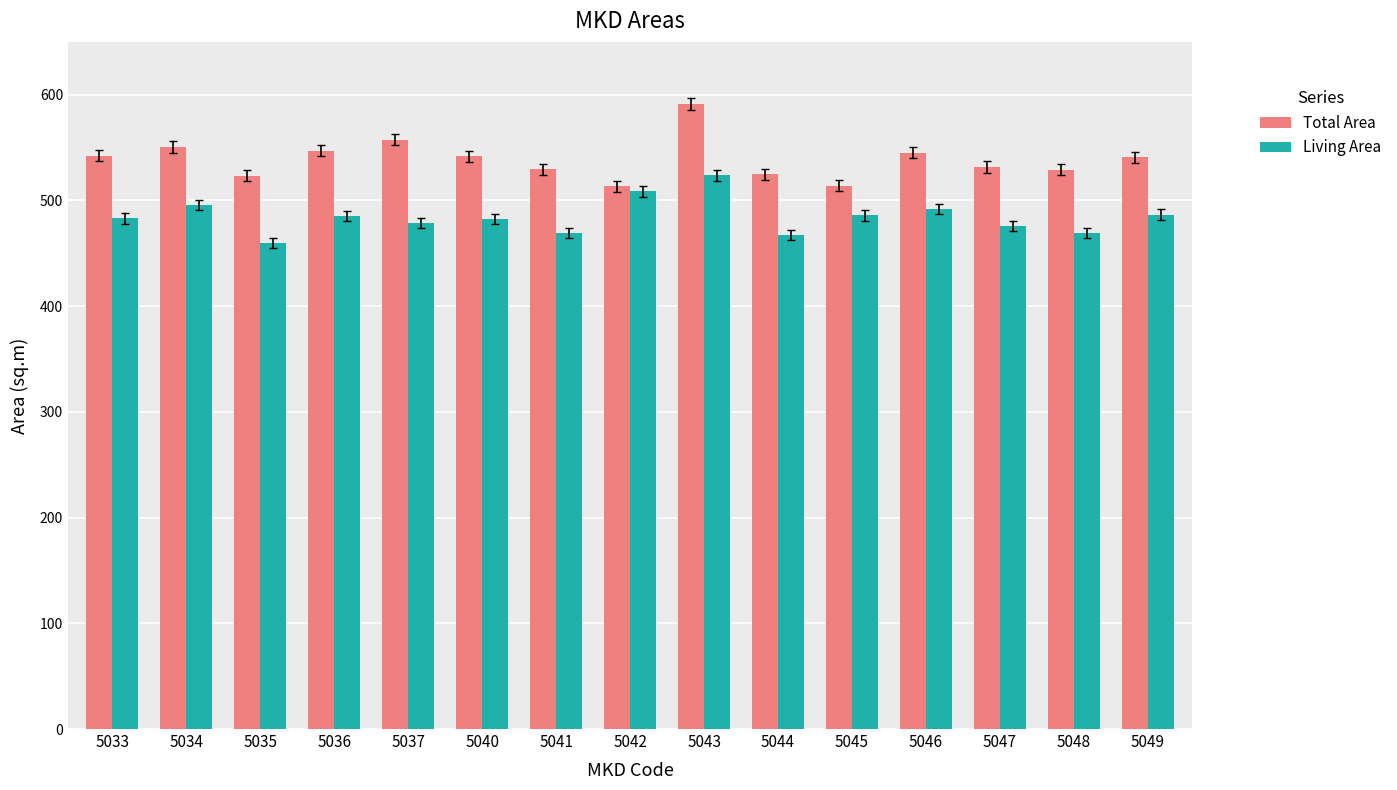

Is the value of Living Area at 5036 greater than the value of Total Area at 5046?

No